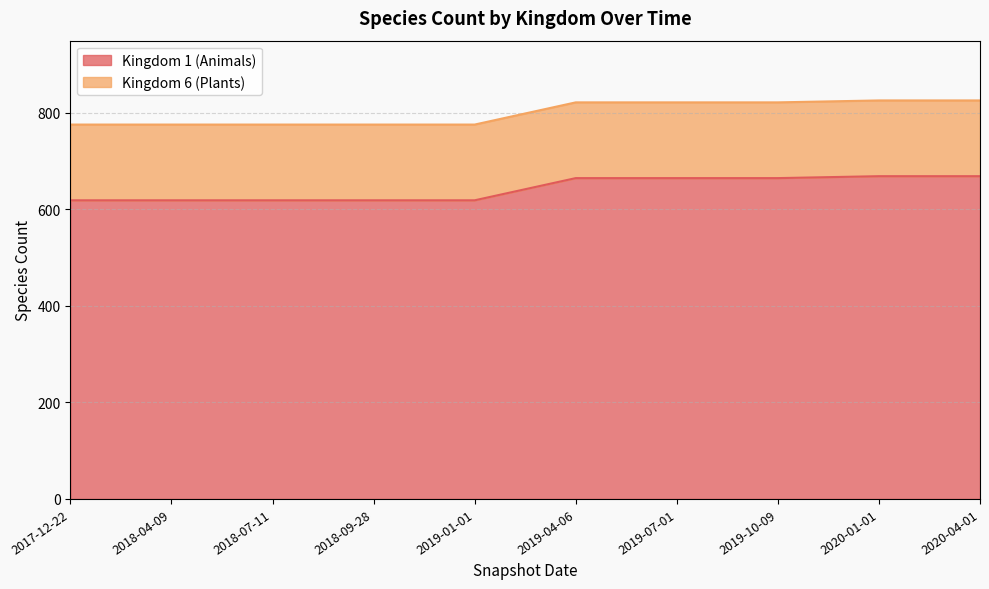

What is the difference between the second highest and minimum values?

50